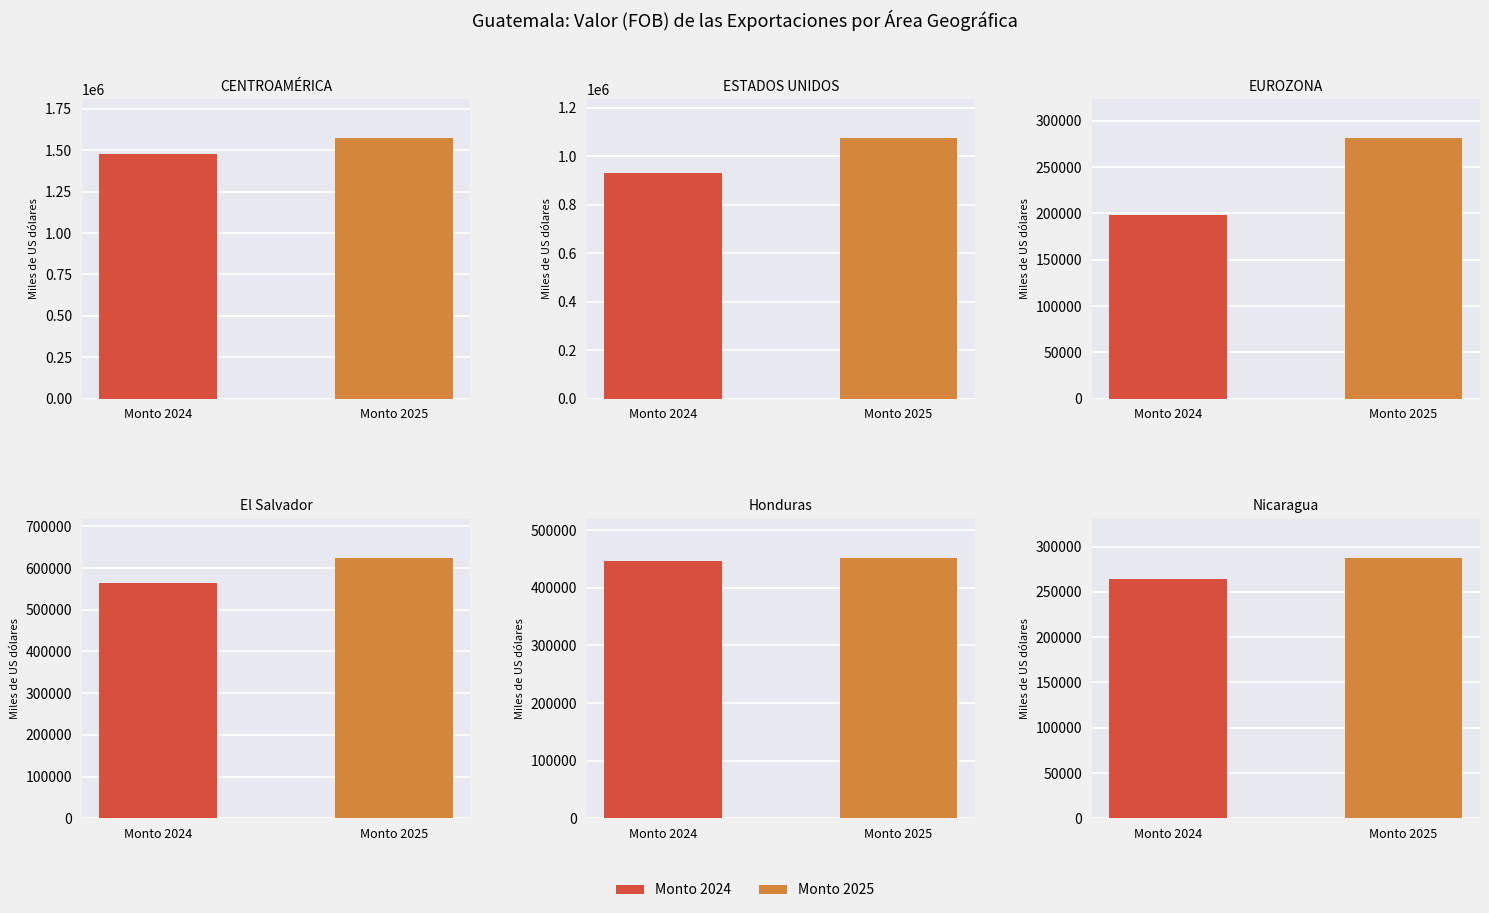

What is the value of the Monto 2025 bar at the 1st from the left?

1574270.8